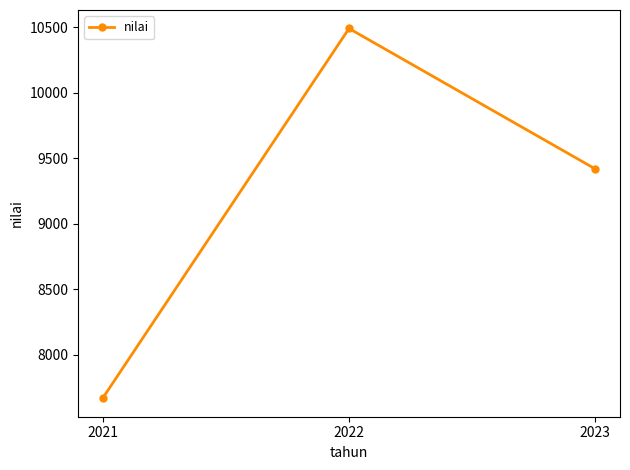

What is the ratio of the value at 2021 to the value at 2023?

0.8